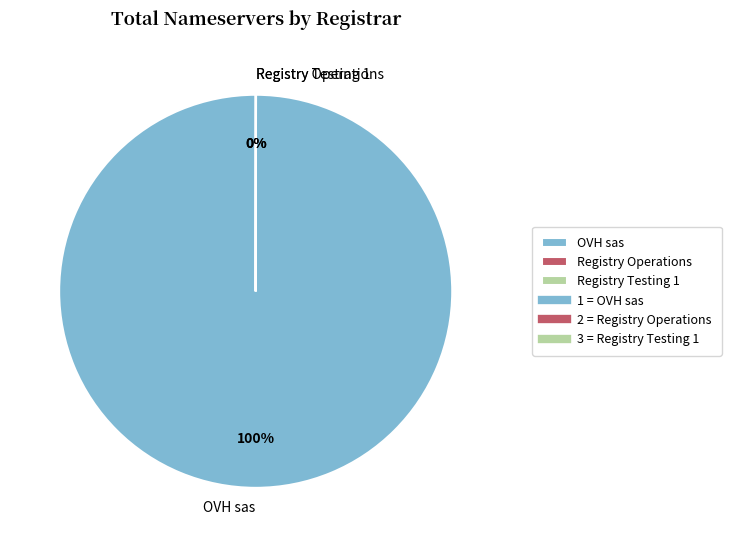

To the nearest percent, what is the difference between the largest and smallest slice percentages?

100%